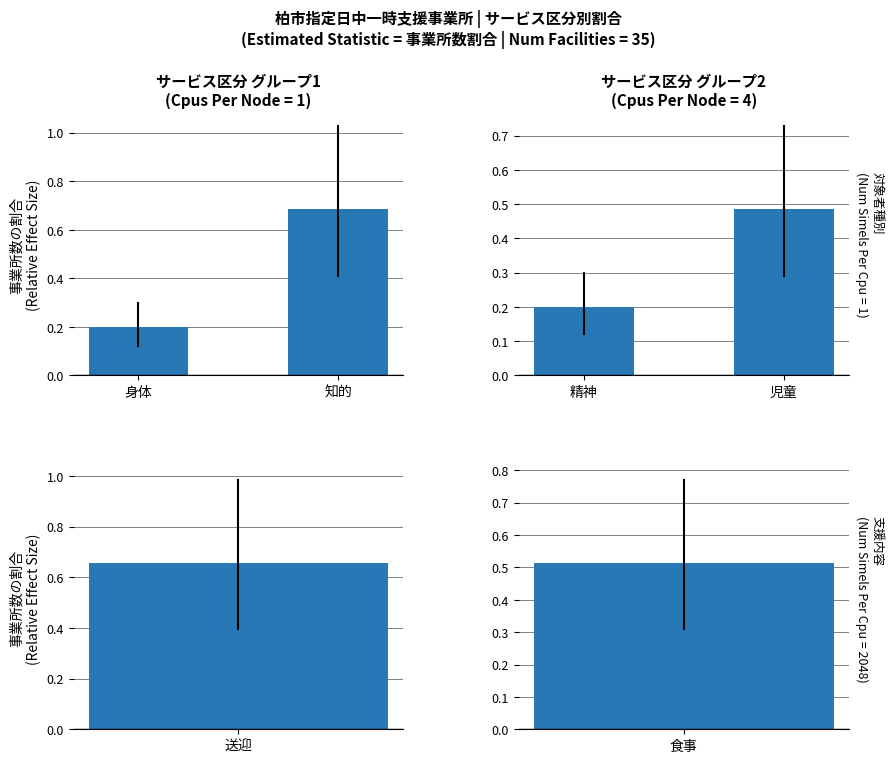

Rank the categories by value from lowest to highest.

精神, 児童